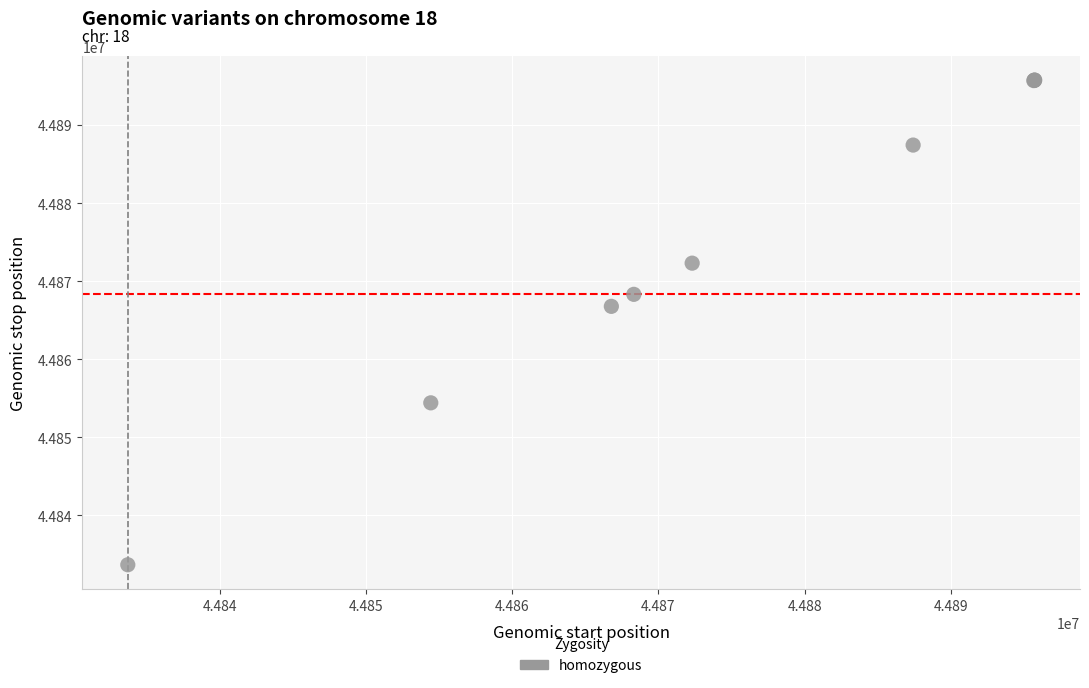

What Y value in the scatter plot is closest to 44864717?

44866778